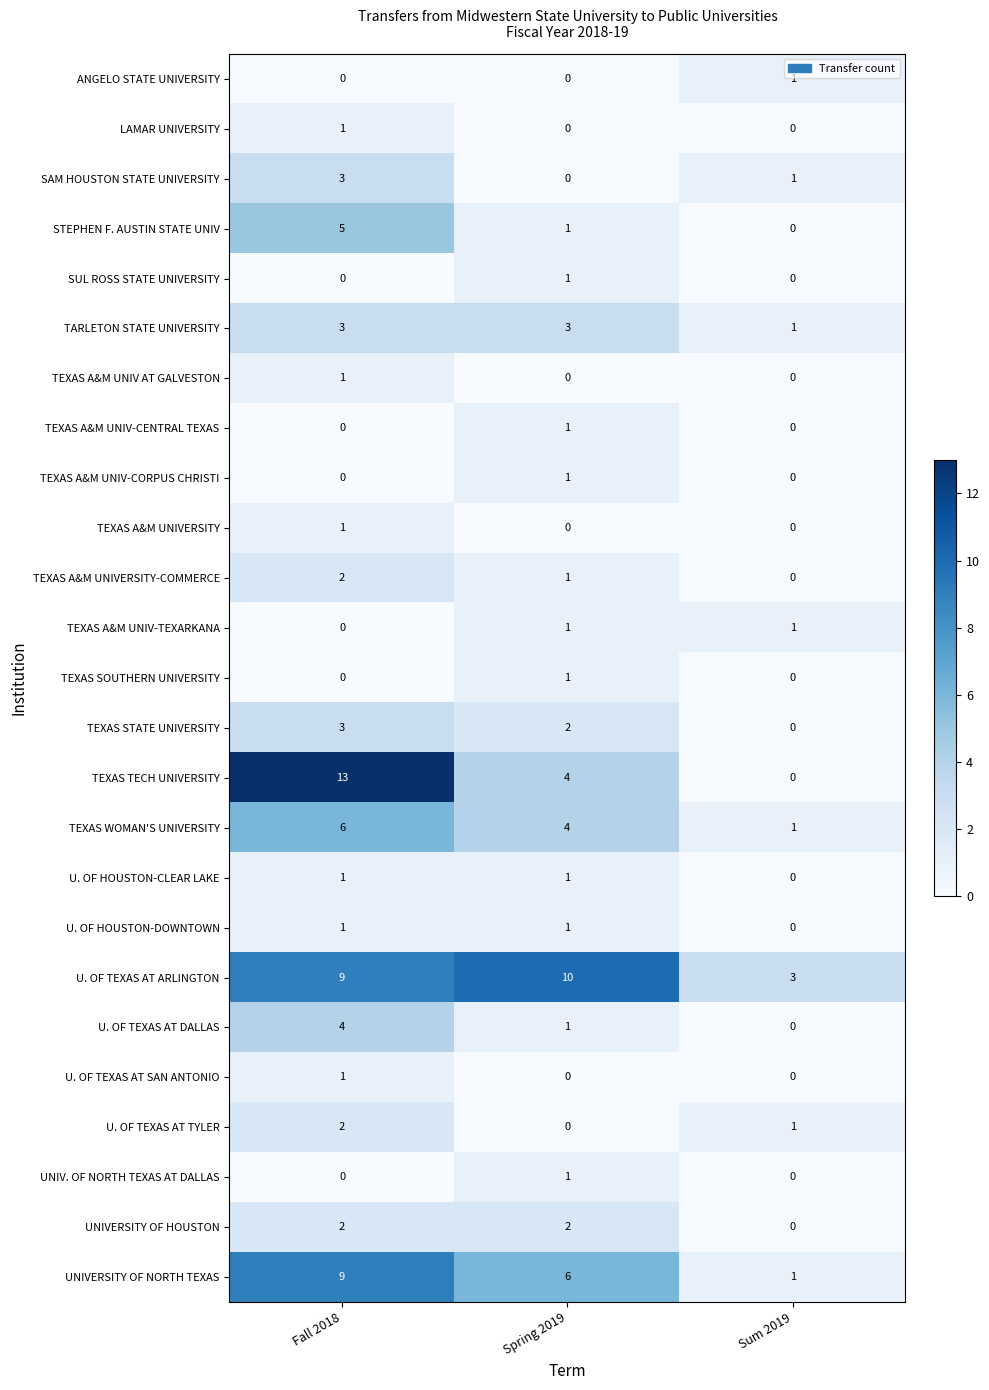

How many TEXAS SOUTHERN UNIVERSITY values are between 0 and 1?

3